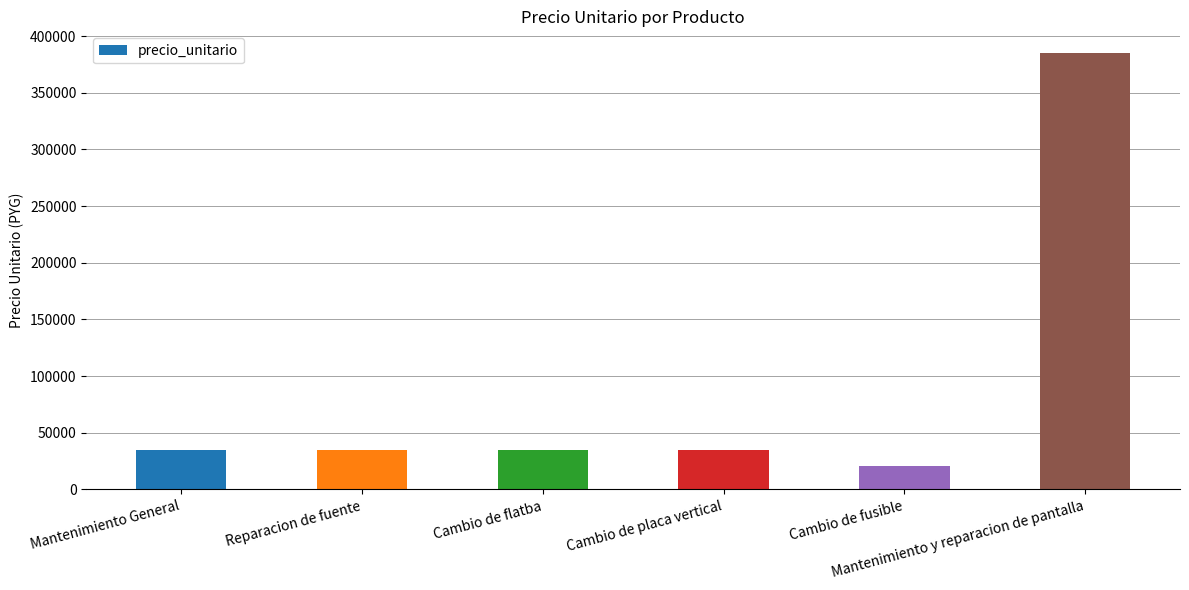

What is the smallest value displayed?

21000